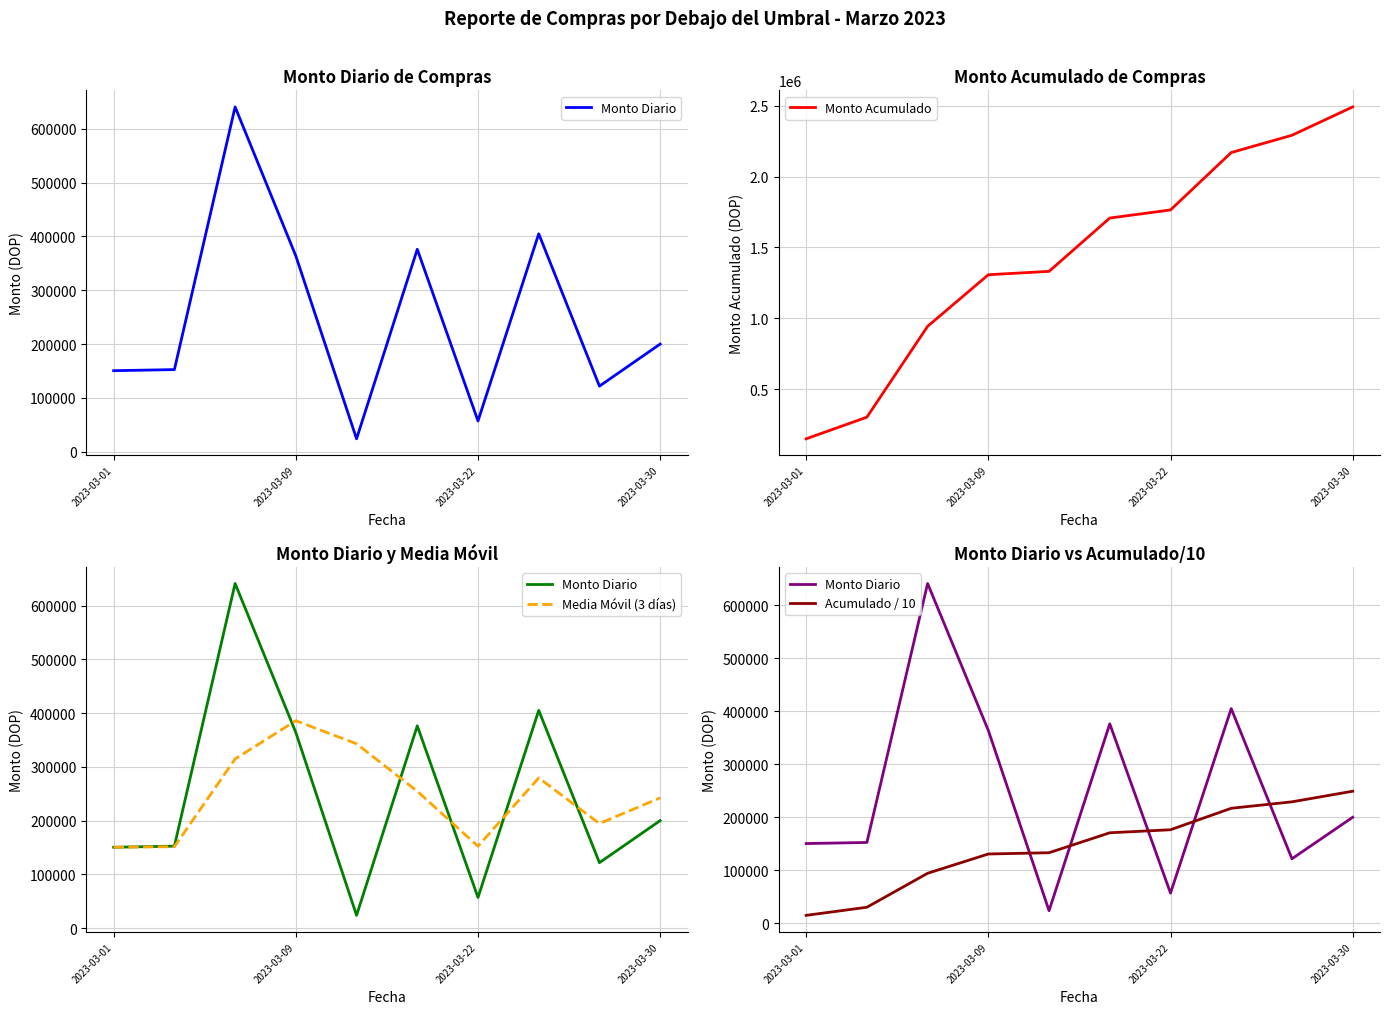

What is the highest value of the Monto Acumulado series?

2491512.7